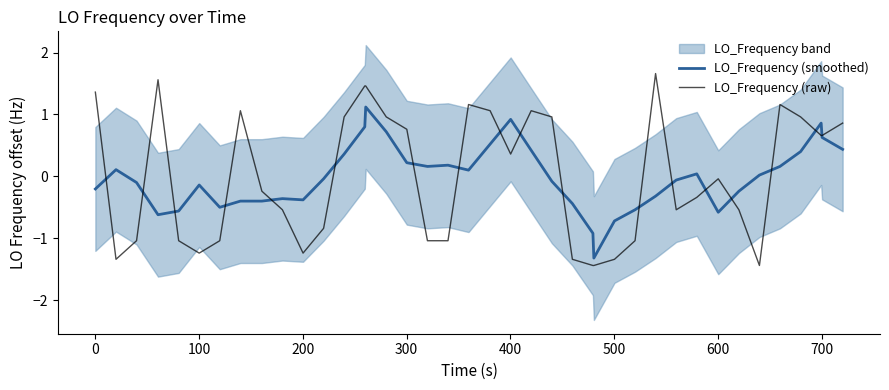

What is the highest value of the LO_Frequency (smoothed) series?

1.1